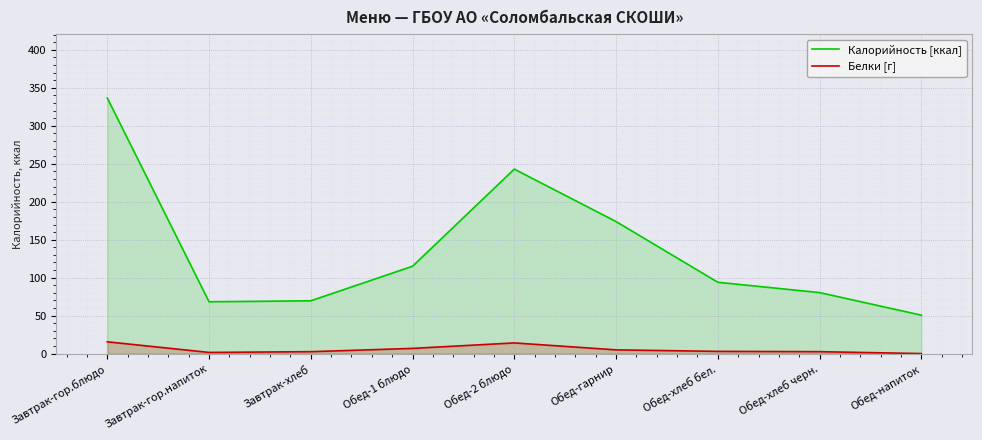

Rank the series by their maximum value, from lowest to highest.

Белки [г], Калорийность [ккал]